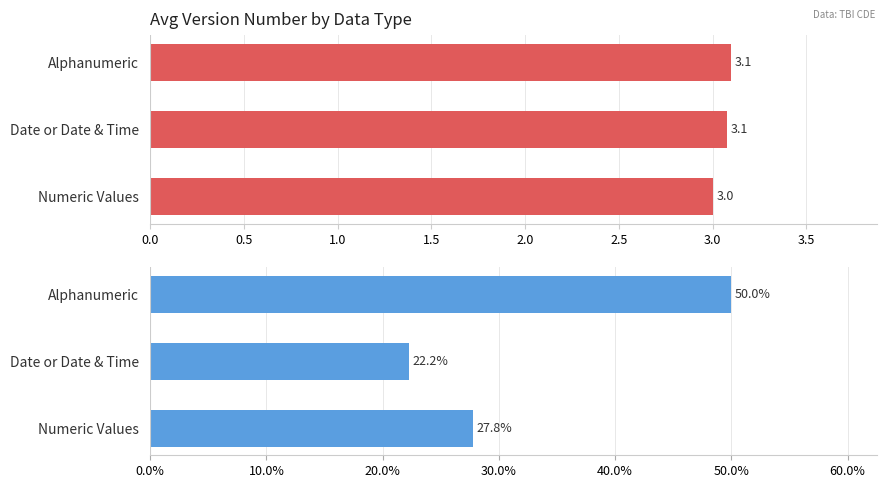

What position from the left is 0.0?

1